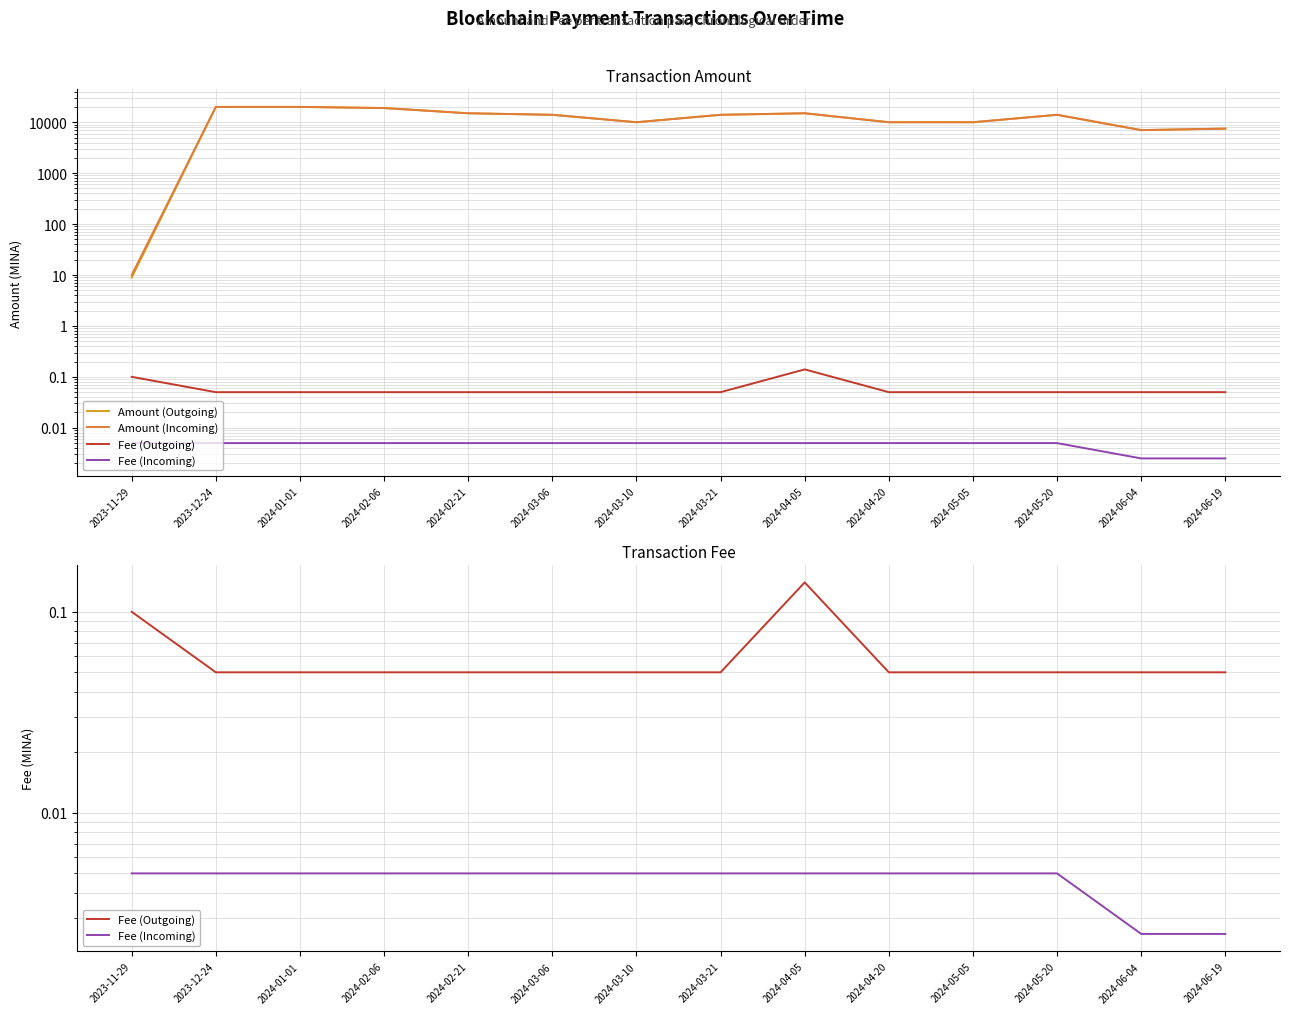

What is the highest value of the Amount (Incoming) series?

20000.0